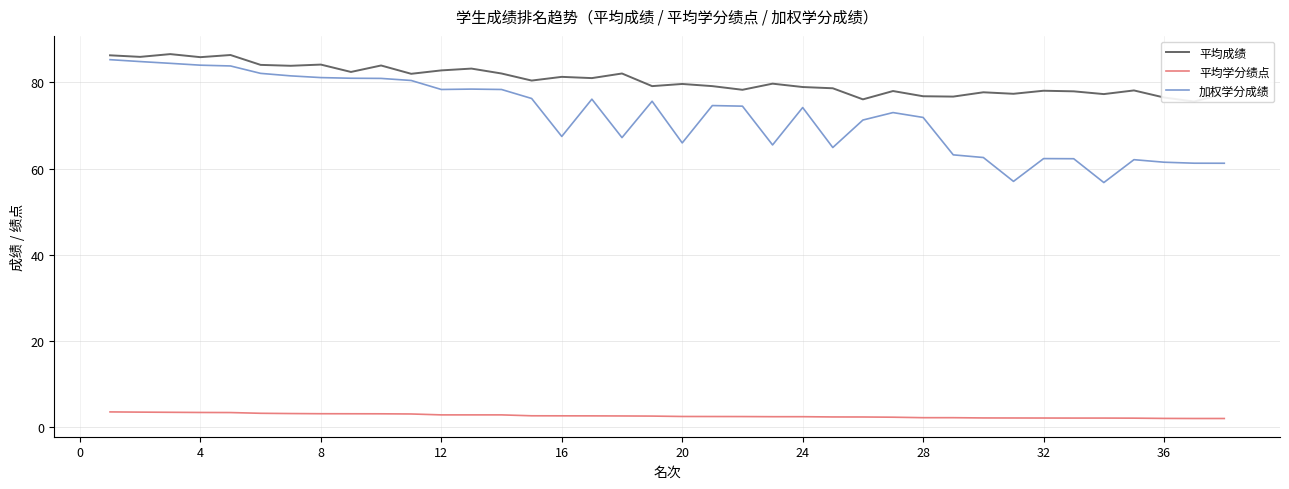

What is the average value of the 平均学分绩点 series?

2.6